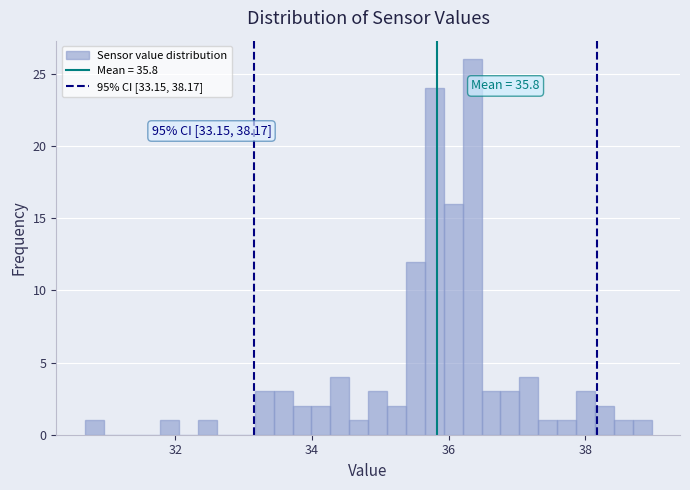

Around what value on the x-axis is the tallest bar? Give the approximate position of its centre, as read against the axis.

36.4